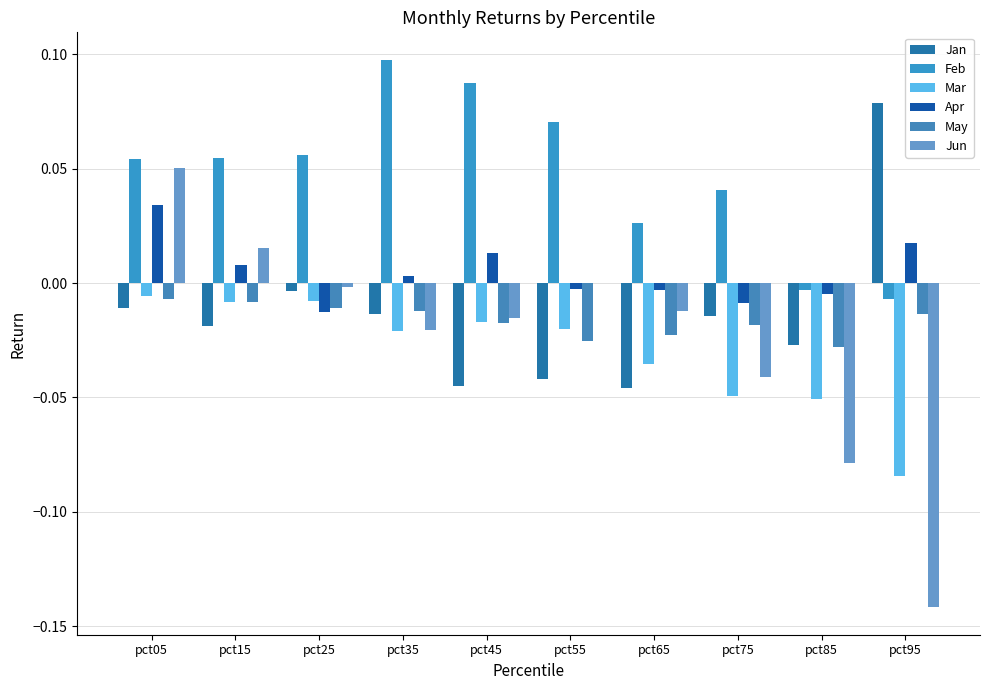

What is the difference between the second highest and minimum values in the Jun series?

0.2